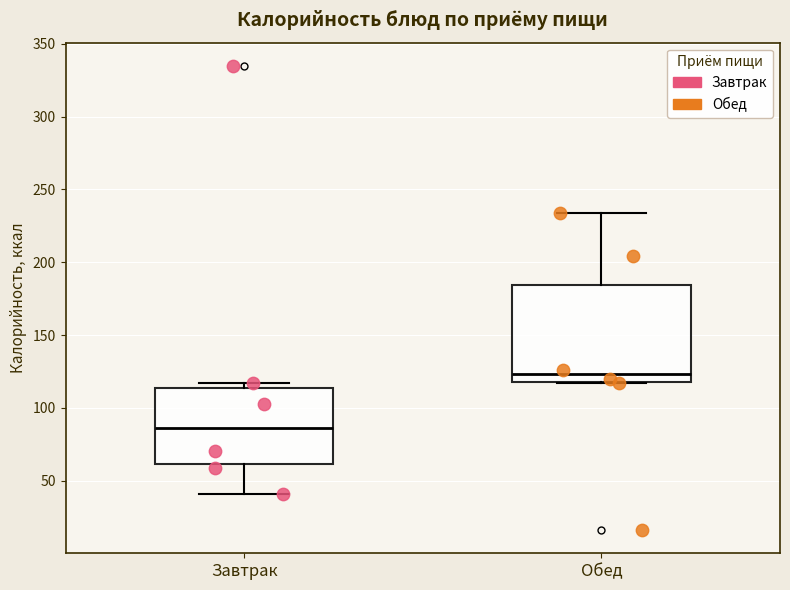

Which box is the tallest, from its lower edge to its upper edge?

Обед